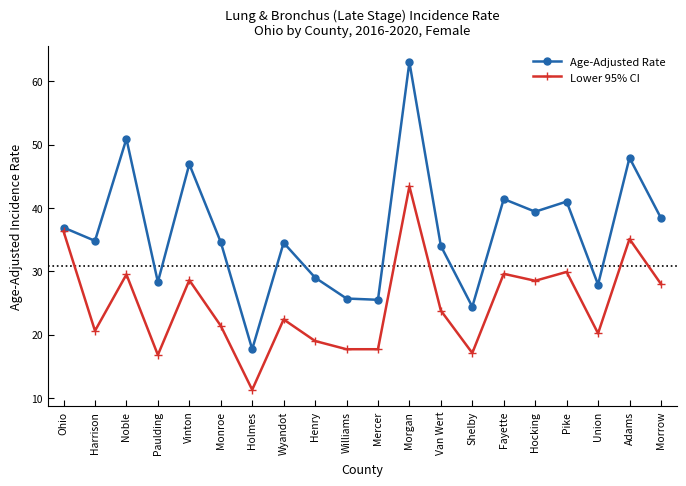

What are all the series names shown in the legend?

Age-Adjusted Rate, Lower 95% CI